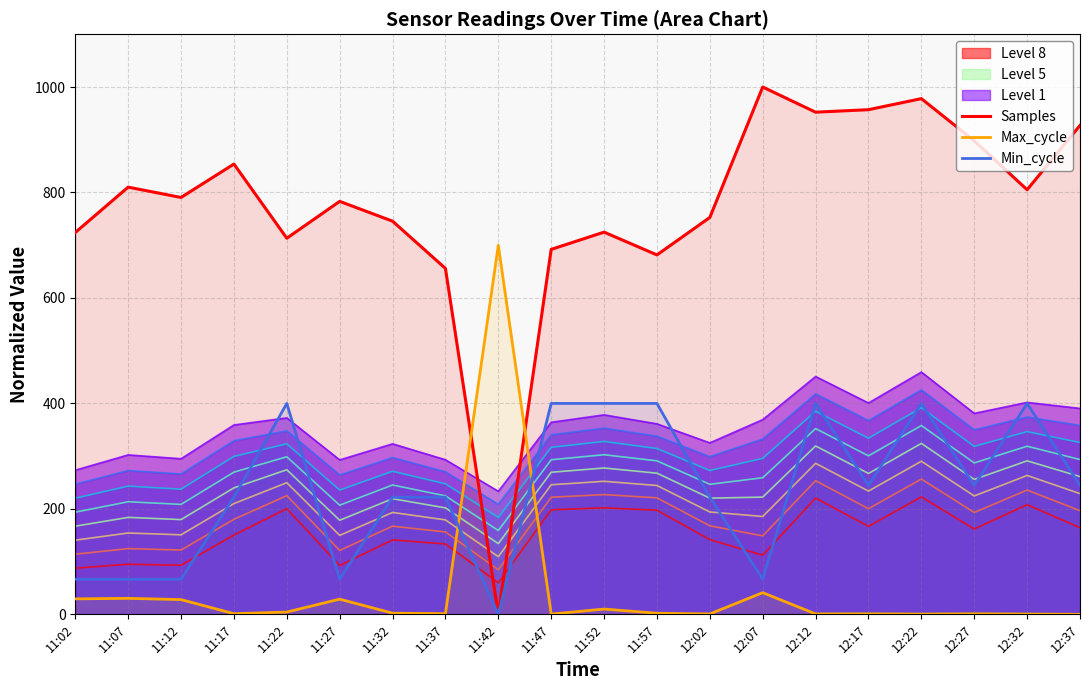

How many data points in Min_cycle are above 244?

10